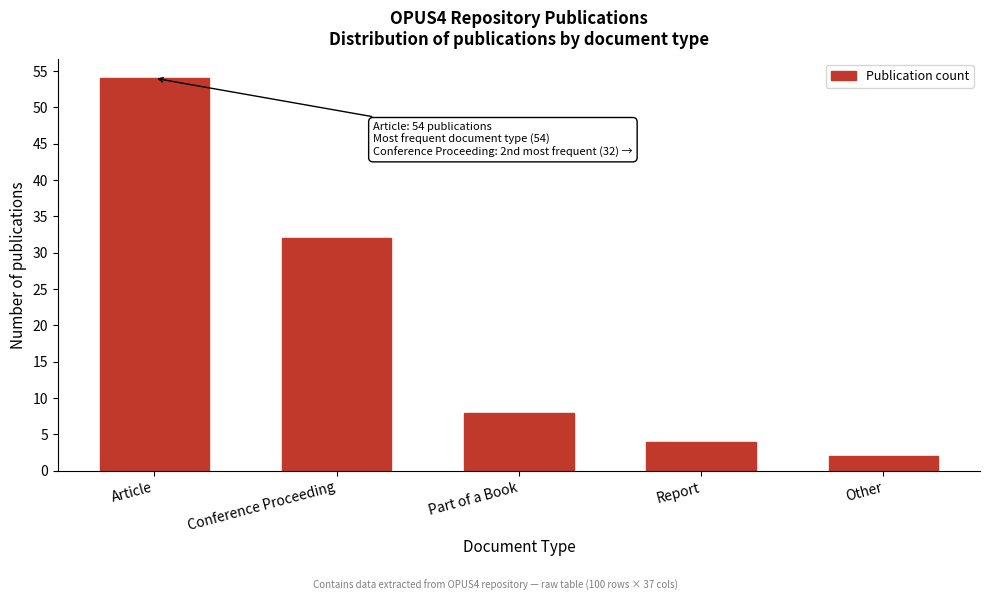

Reading left to right, transcribe all the data shown in this chart.

54	32	8	4	2